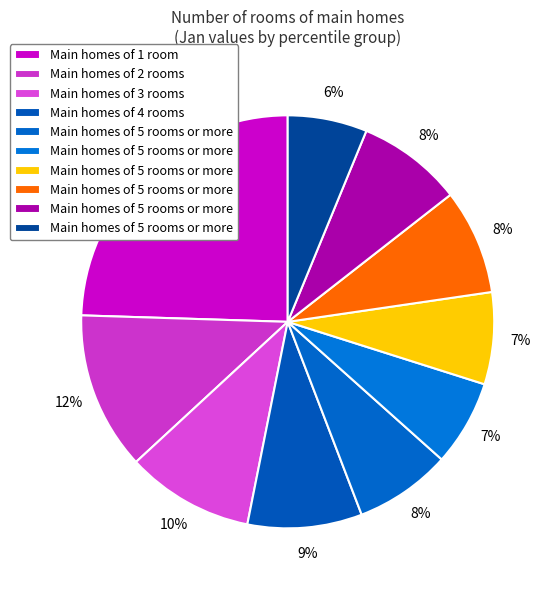

Count the number of slices in the pie.

10